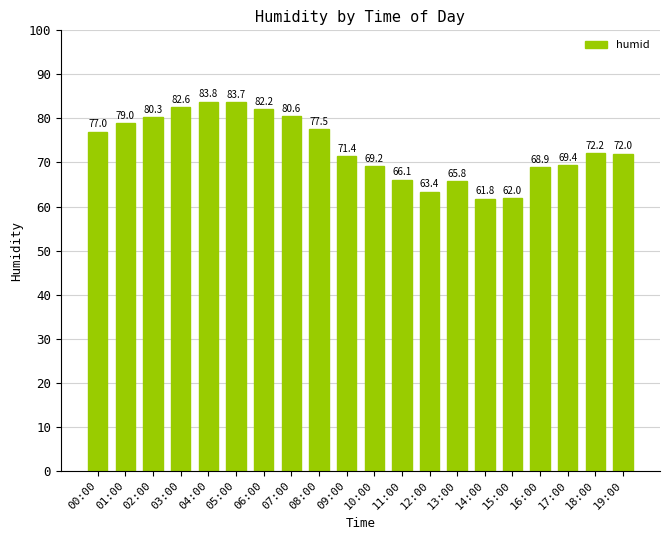

Reading left to right, extract all data points from this chart.

77.0	79.0	80.3	82.6	83.8	83.7	82.2	80.6	77.5	71.4	69.2	66.1	63.4	65.8	61.8	62.0	68.9	69.4	72.2	72.0